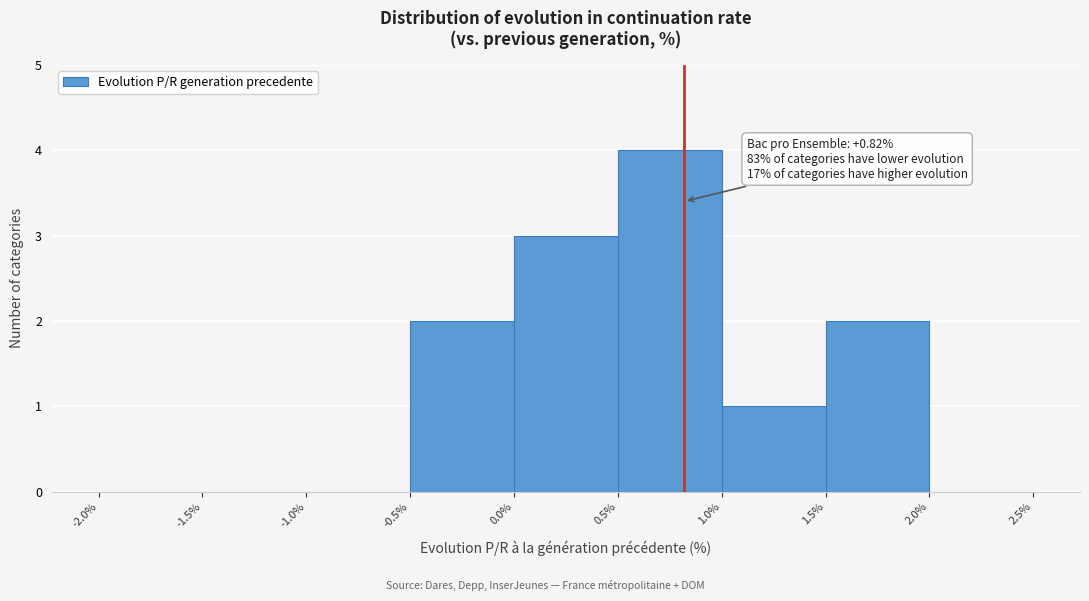

Over which range of the x-axis is the bar tallest?

0.5% to 1.0%